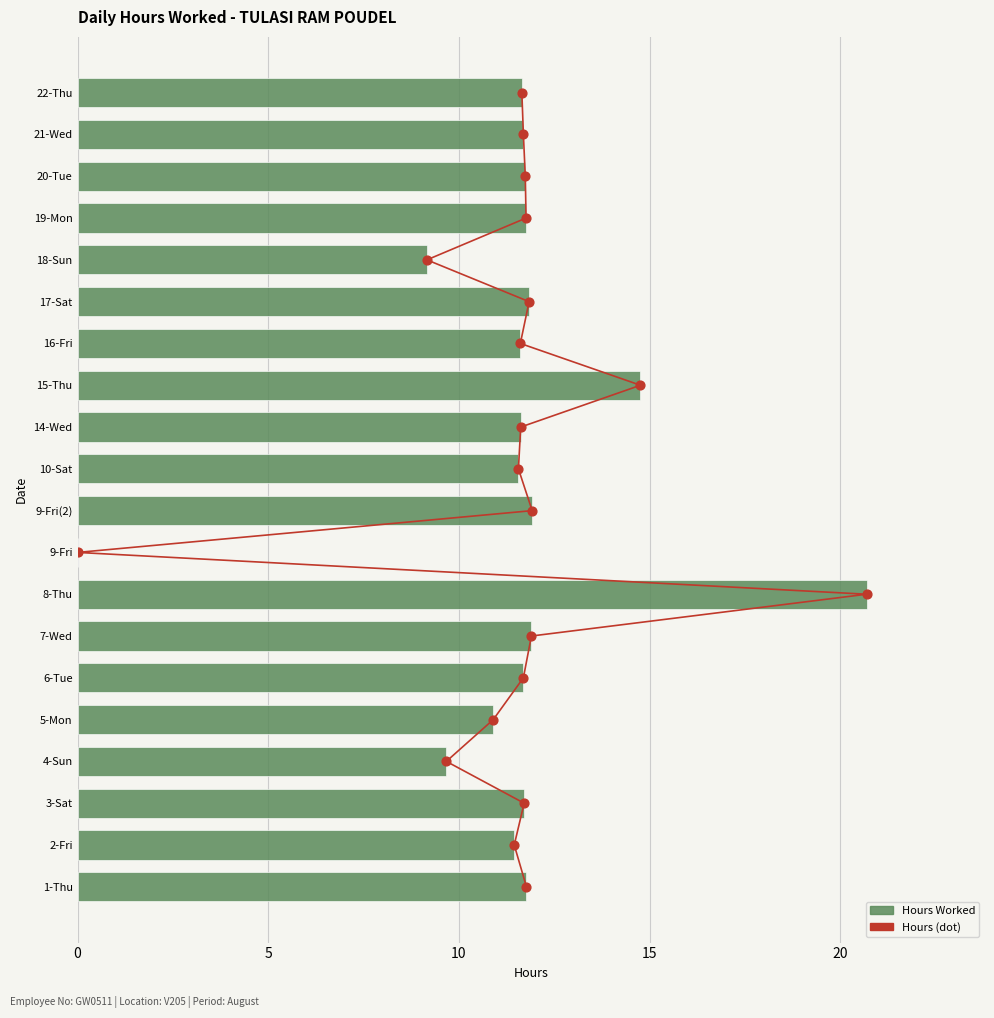

Which series has the largest total across all categories?

Hours Worked